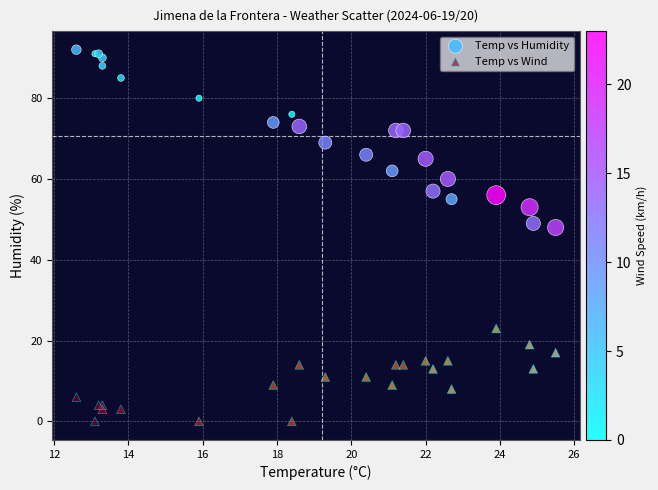

Which series reaches the maximum Y coordinate?

Temp vs Humidity